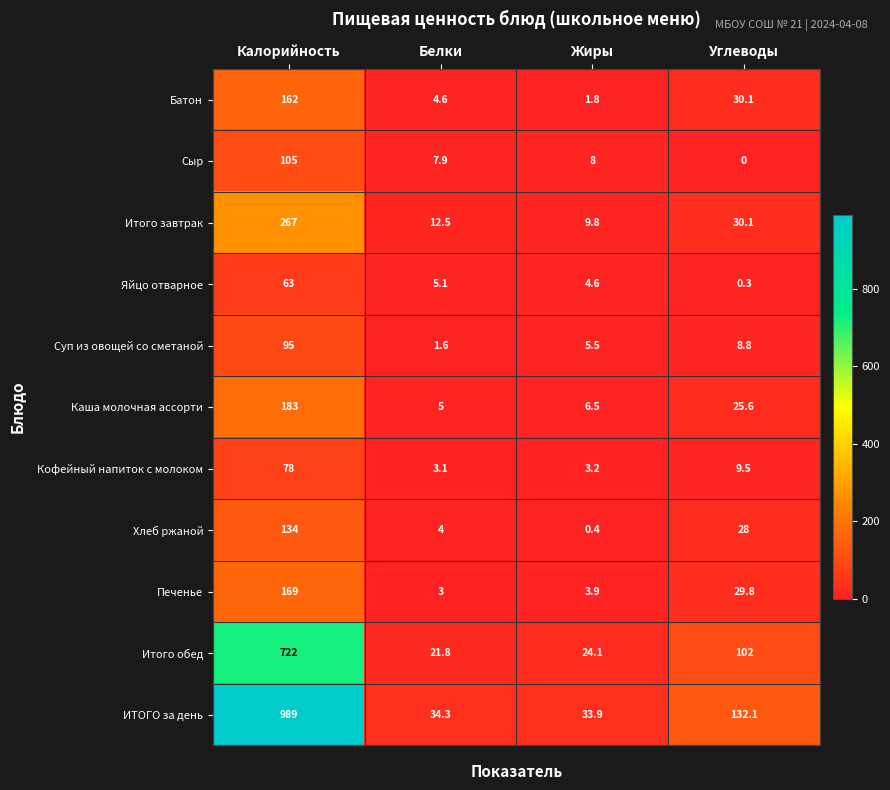

What is the total value across all series at Углеводы?

396.3